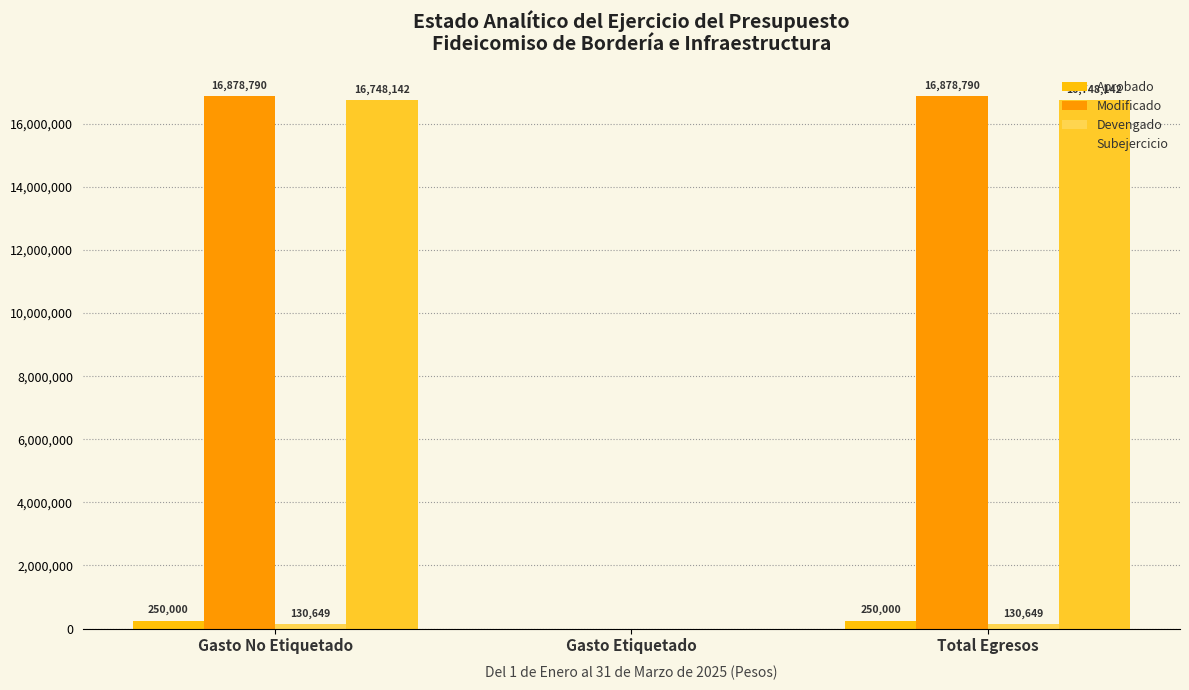

At Gasto No Etiquetado, list the series in order from largest to smallest.

Modificado, Subejercicio, Aprobado, Devengado